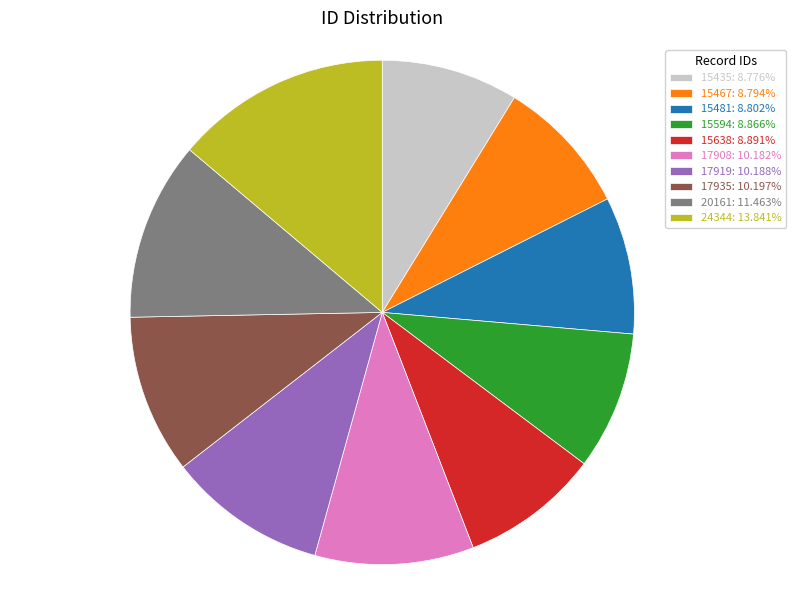

Is there a majority slice in this chart?

No